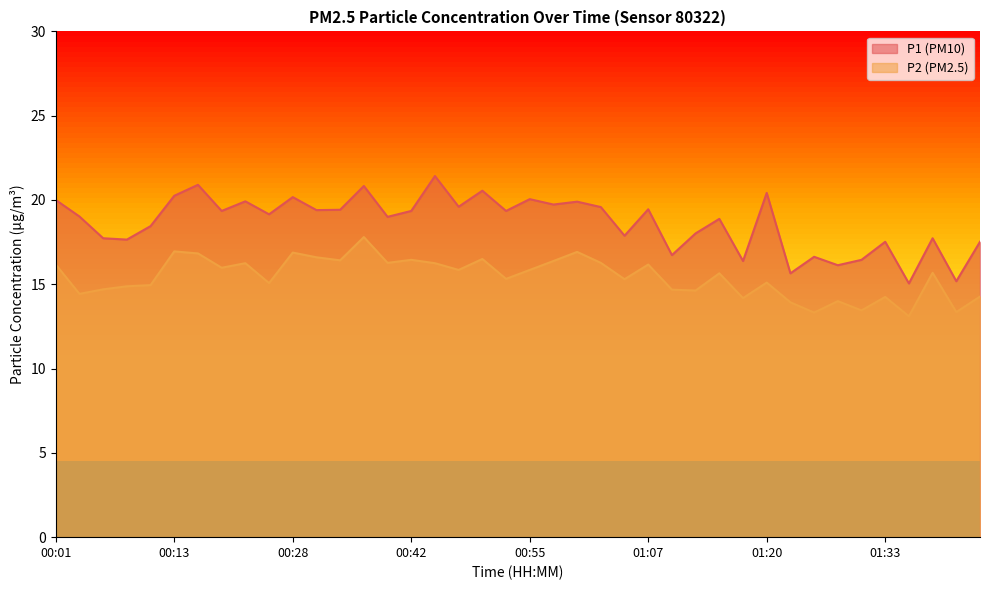

Which series has the widest spread of values?

P1 (PM10)